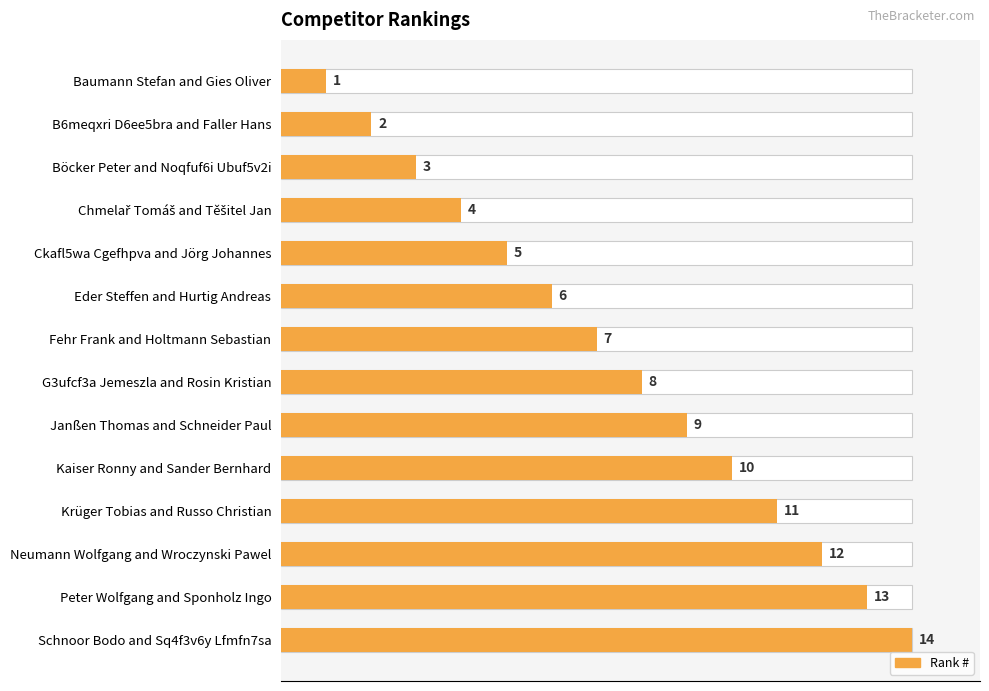

Reading left to right, extract all data points from this chart.

1	2	3	4	5	6	7	8	9	10	11	12	13	14